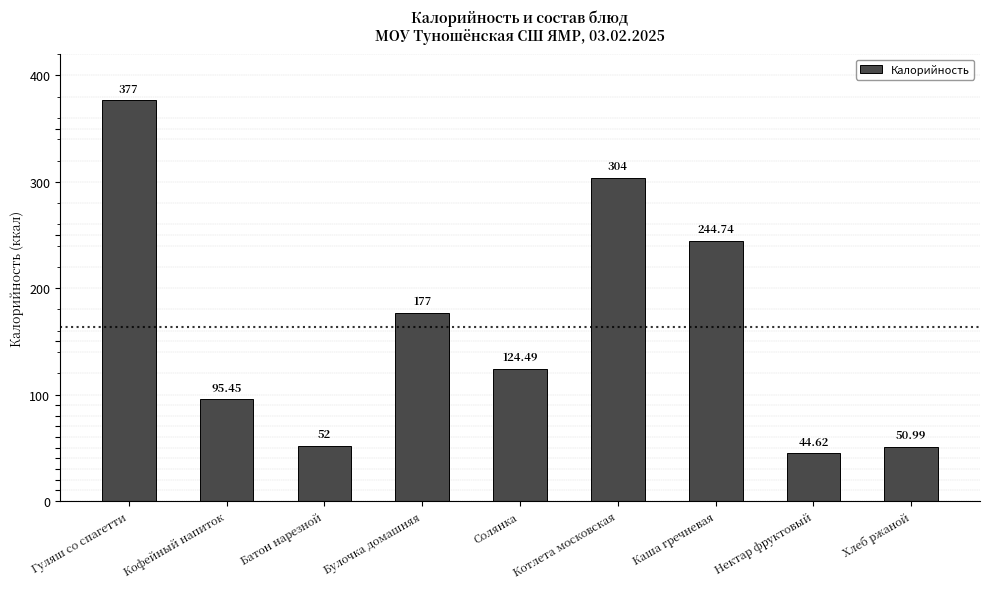

Which has a higher value, Гуляш со спагетти or Солянка?

Гуляш со спагетти